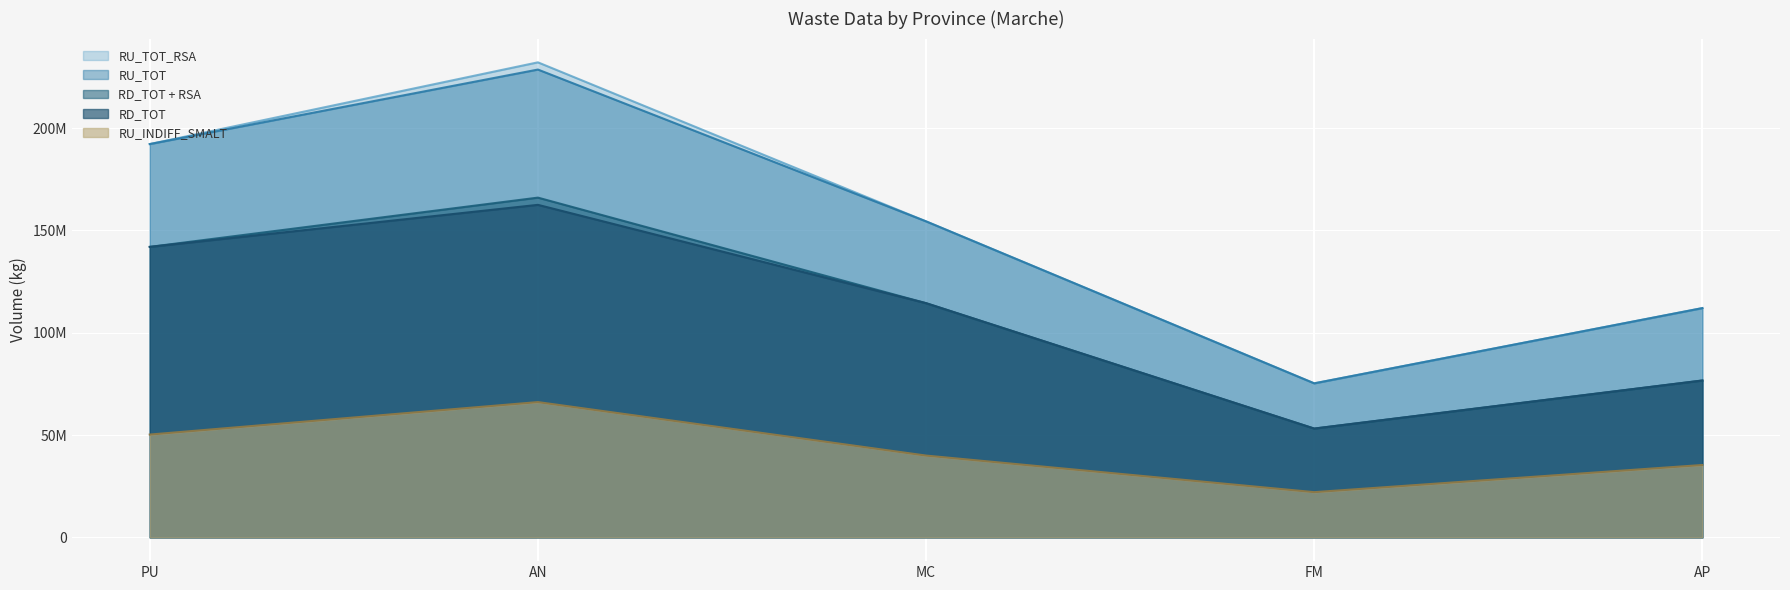

Is it true that RD_TOT equals 141976113.0 at PU?

True